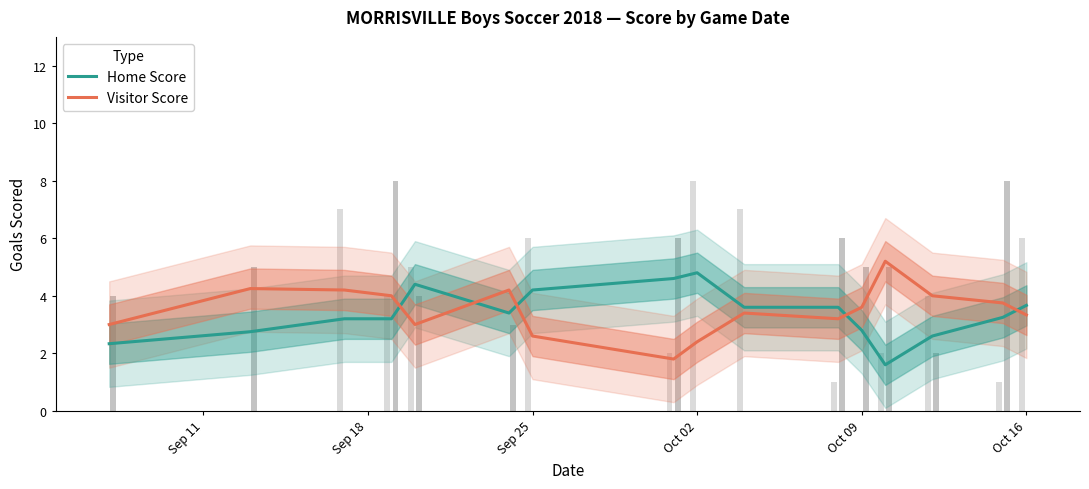

The value of Home Score at Sep 25 is 4.2. True or false?

True